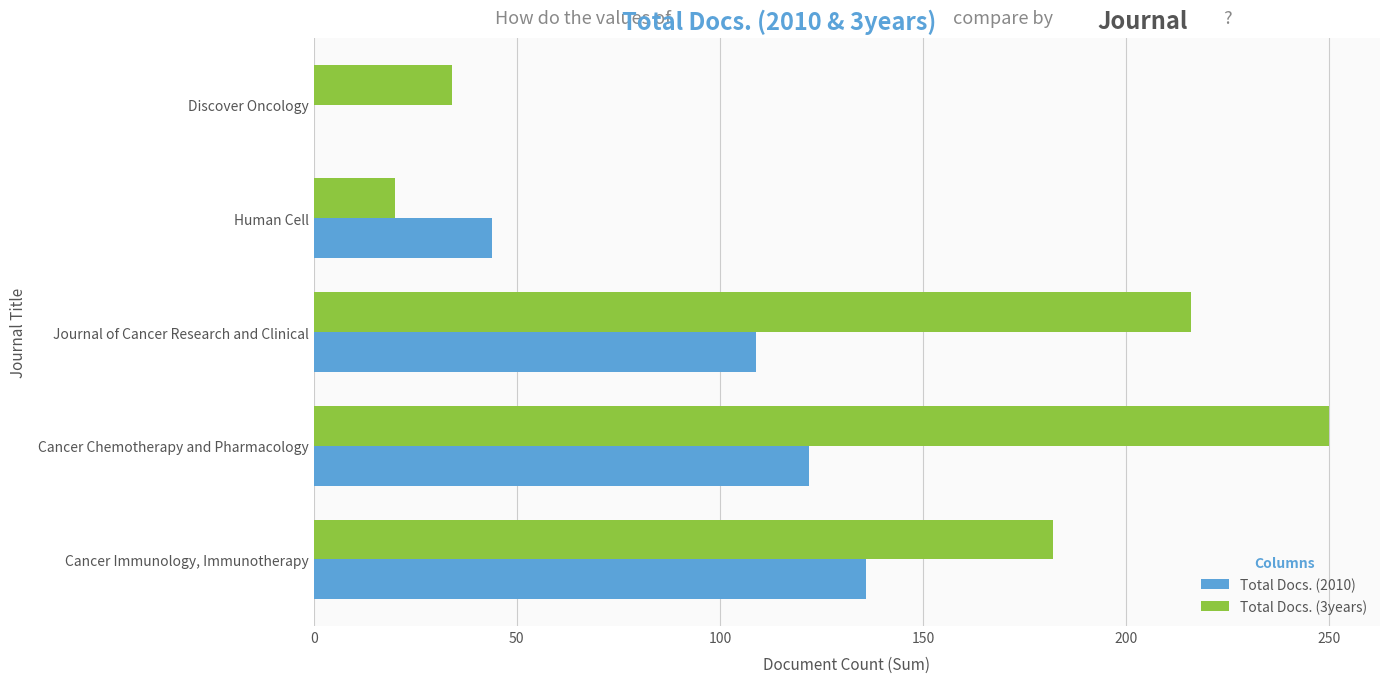

At which label does Total Docs. (3years) reach its peak?

Cancer Chemotherapy and Pharmacology